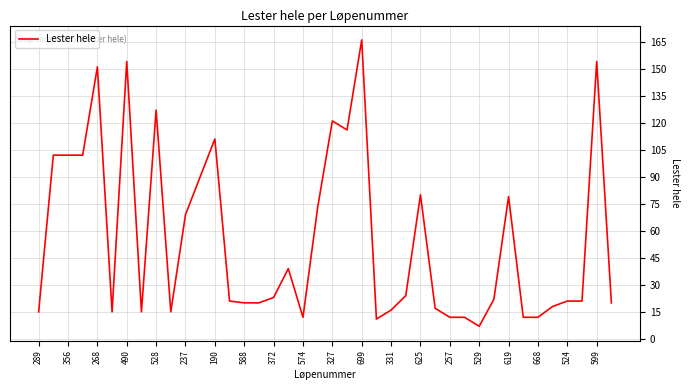

What is the difference between the second highest and minimum values?

147